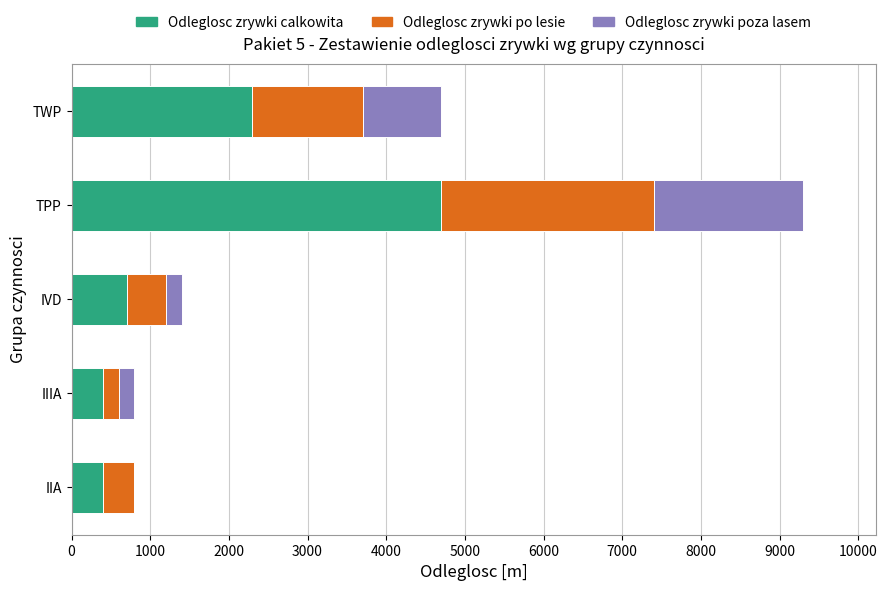

At which category is the sum across all series the highest?

TPP